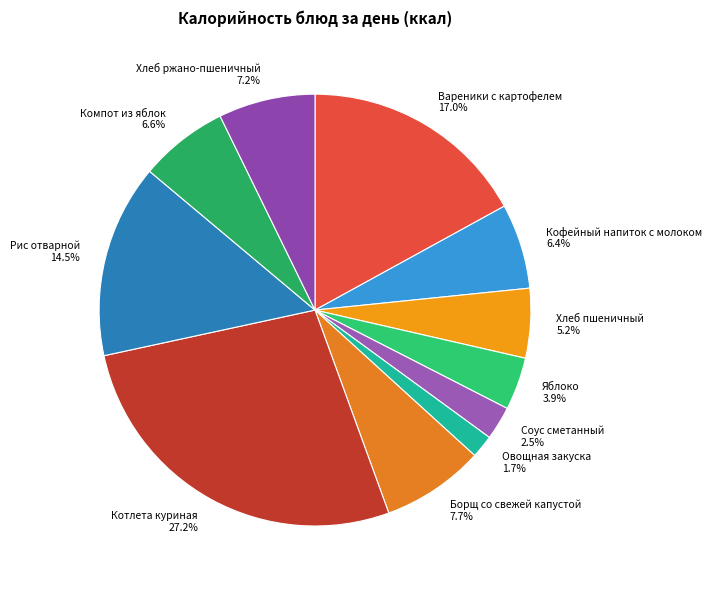

How much of the chart is everything except Компот из яблок?

93.4%